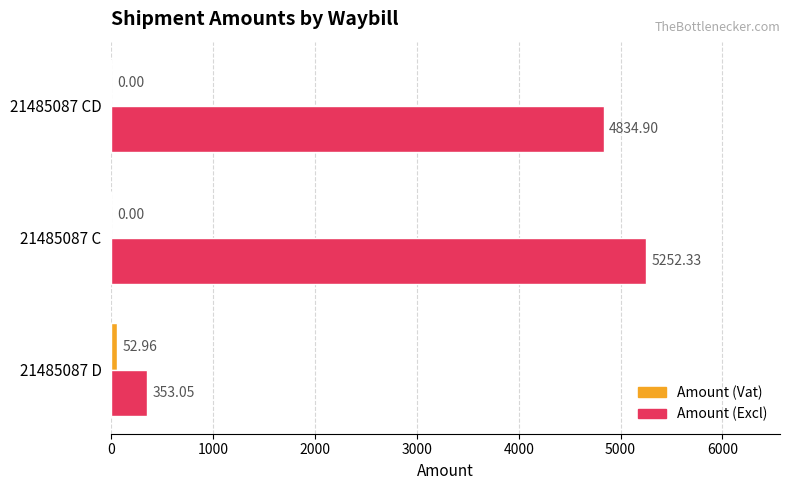

What is the total value across all series at 21485087 D?

406.0